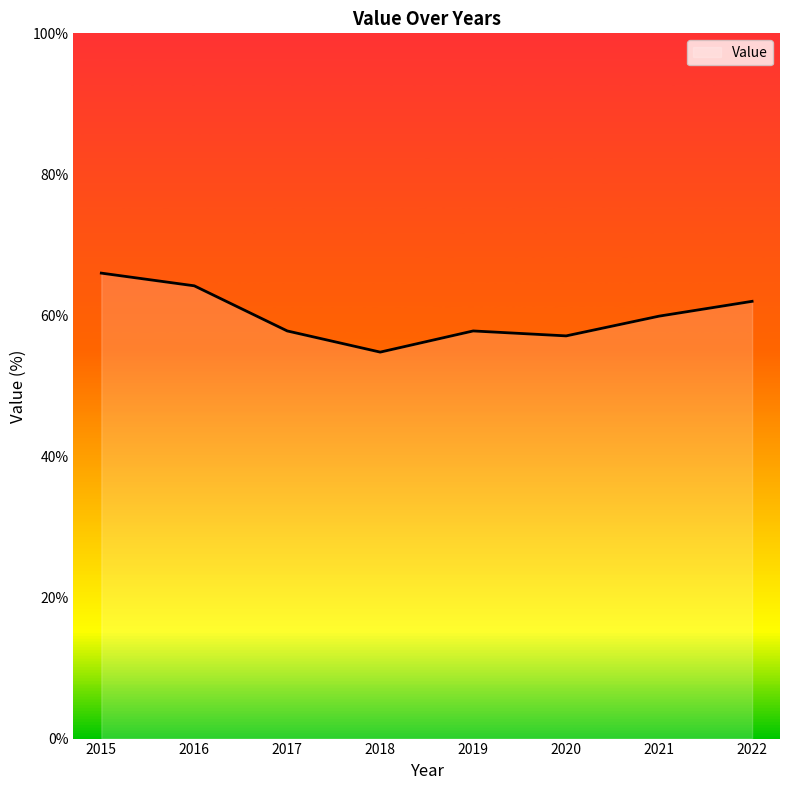

What value does the data have at 2022?

62.0